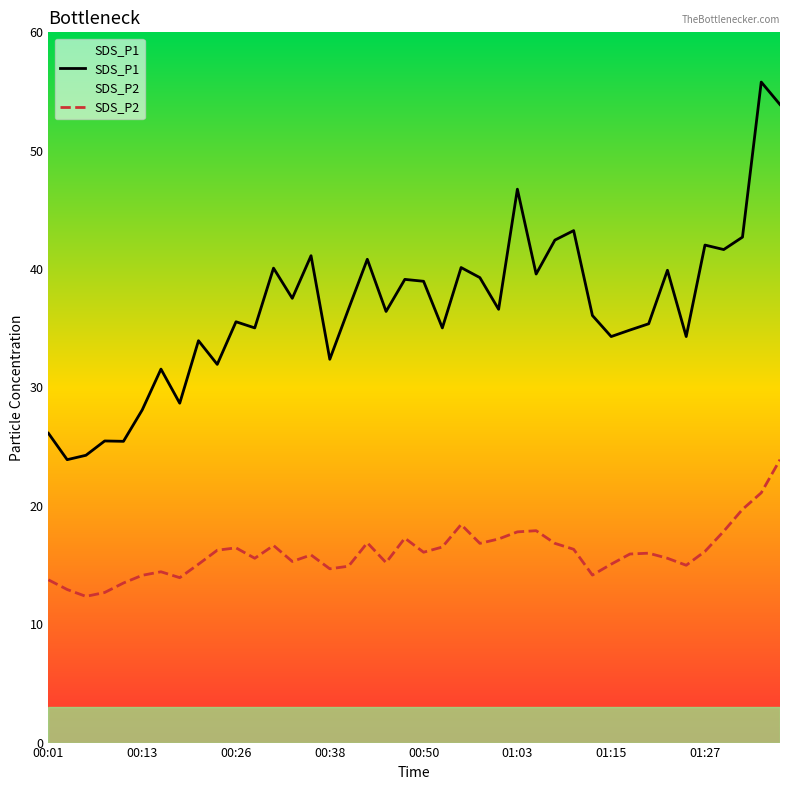

How many distinct data groups are displayed?

2